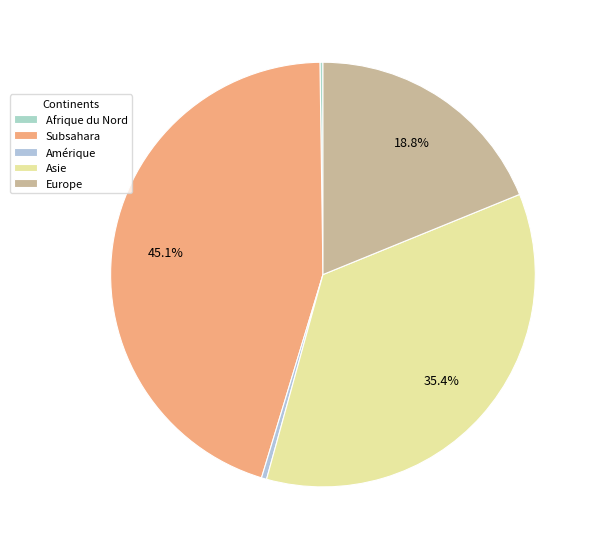

Which slice is the largest?

Subsahara